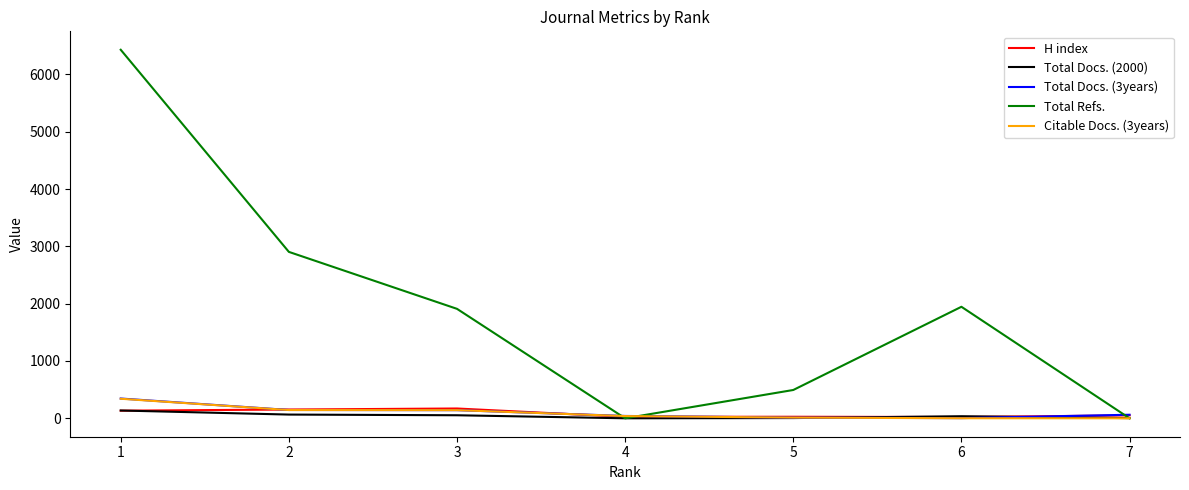

Which series has the largest total across all categories?

Total Refs.